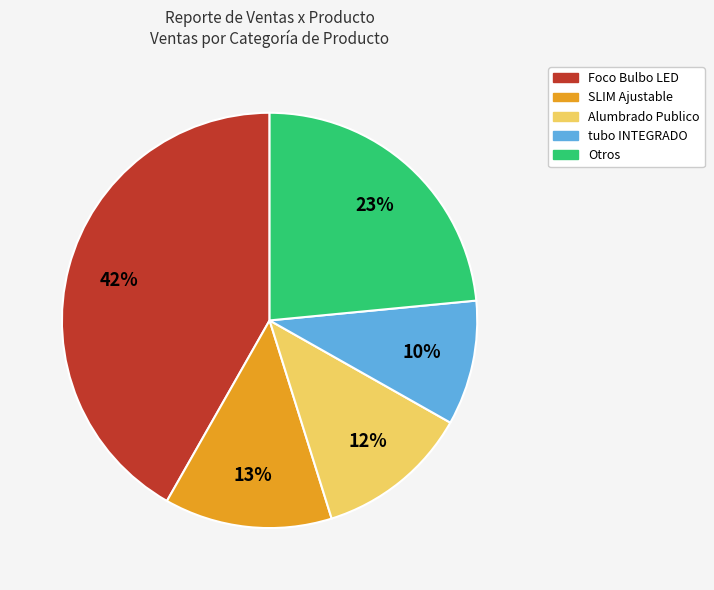

Does any single category account for the majority?

No